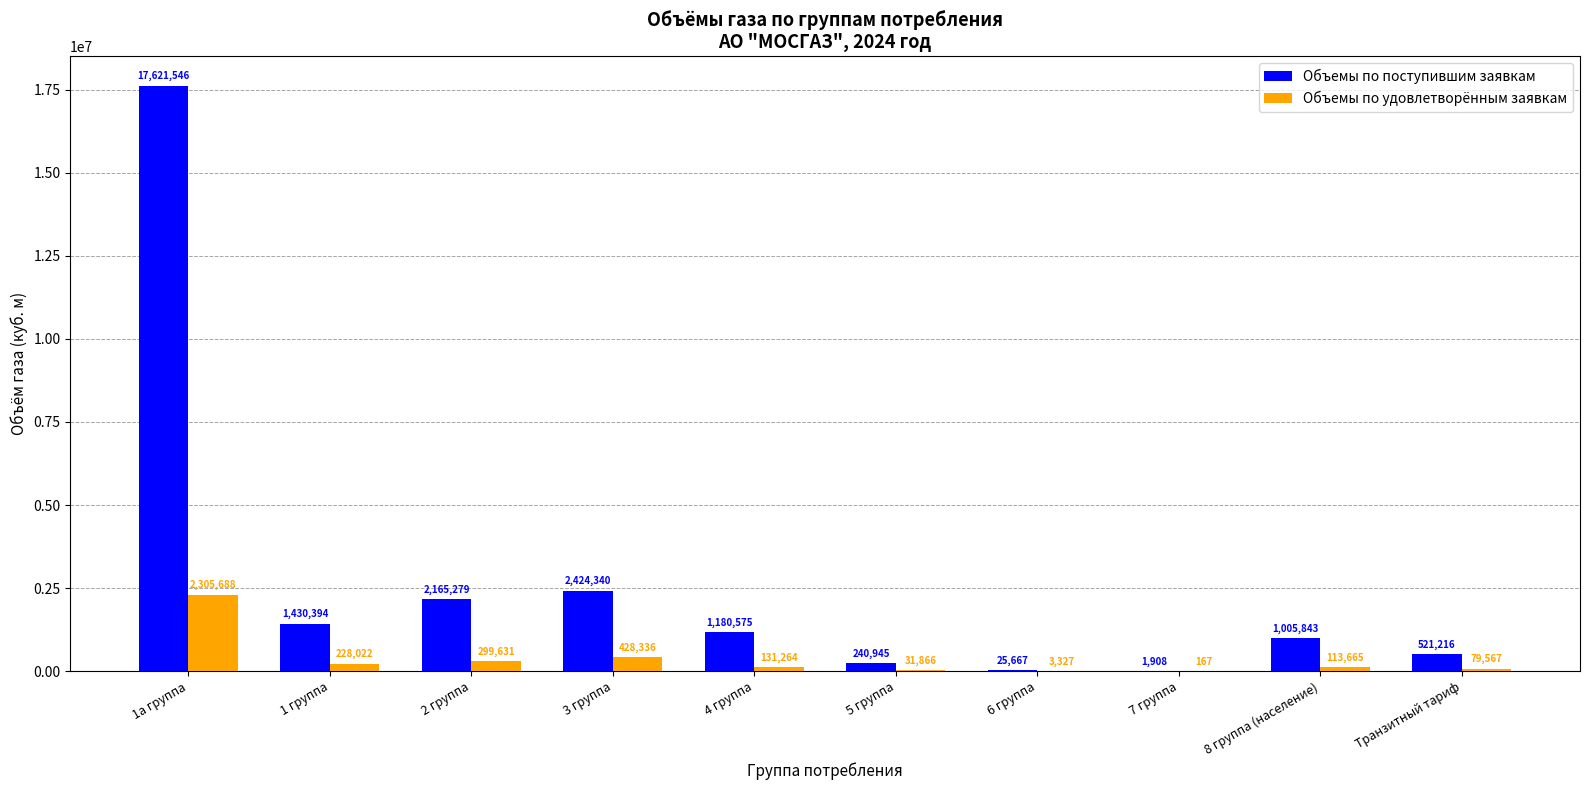

What are all the series names shown in the legend?

Объемы по поступившим заявкам, Объемы по удовлетворённым заявкам